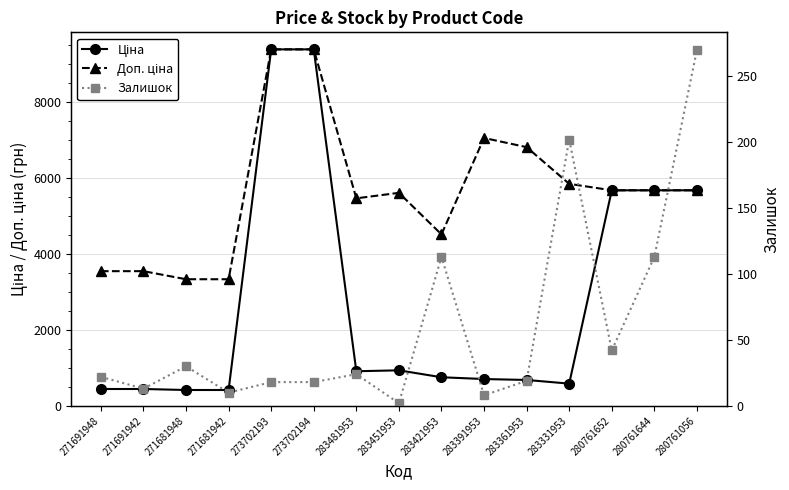

How many data points in Доп. ціна are less than 5673?

7